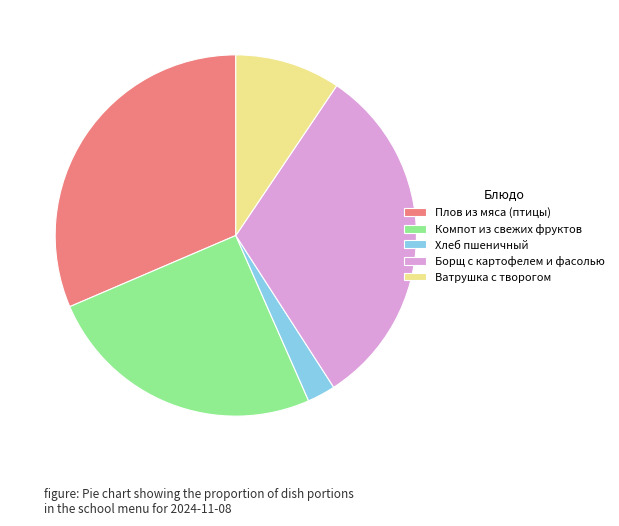

The Хлеб пшеничный slice represents 3% of the pie. True or false?

True